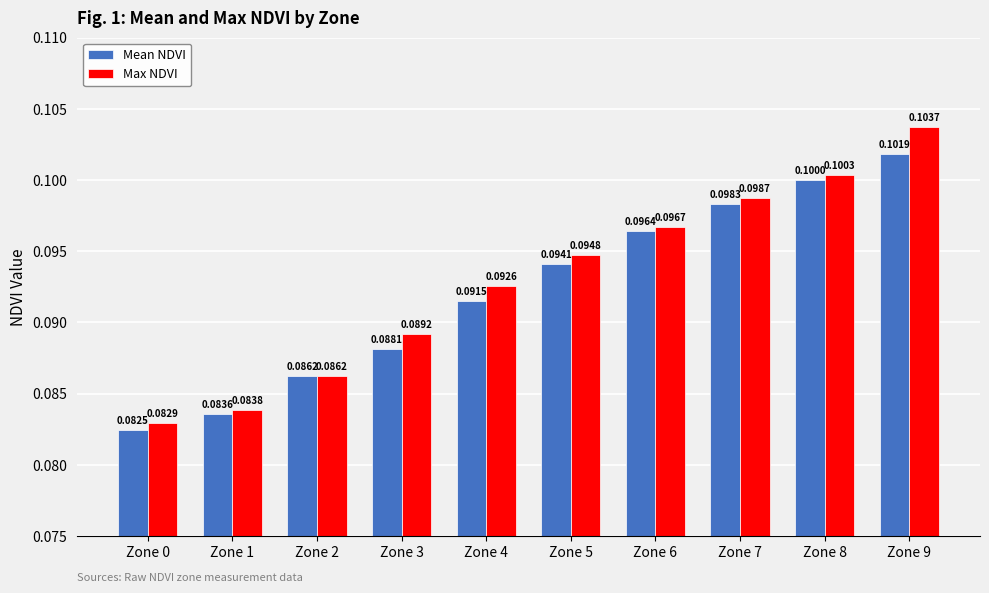

At how many categories does at least one series exceed 0?

10